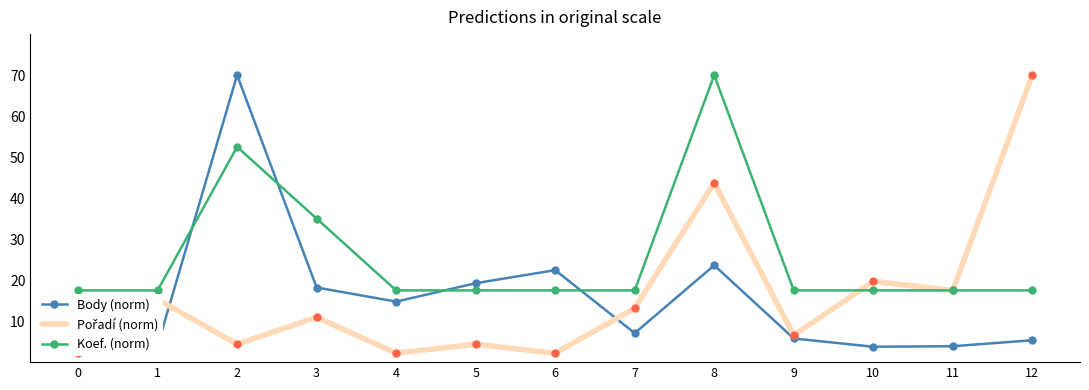

Between 5 and 6, which series saw the biggest shift?

Body (norm)